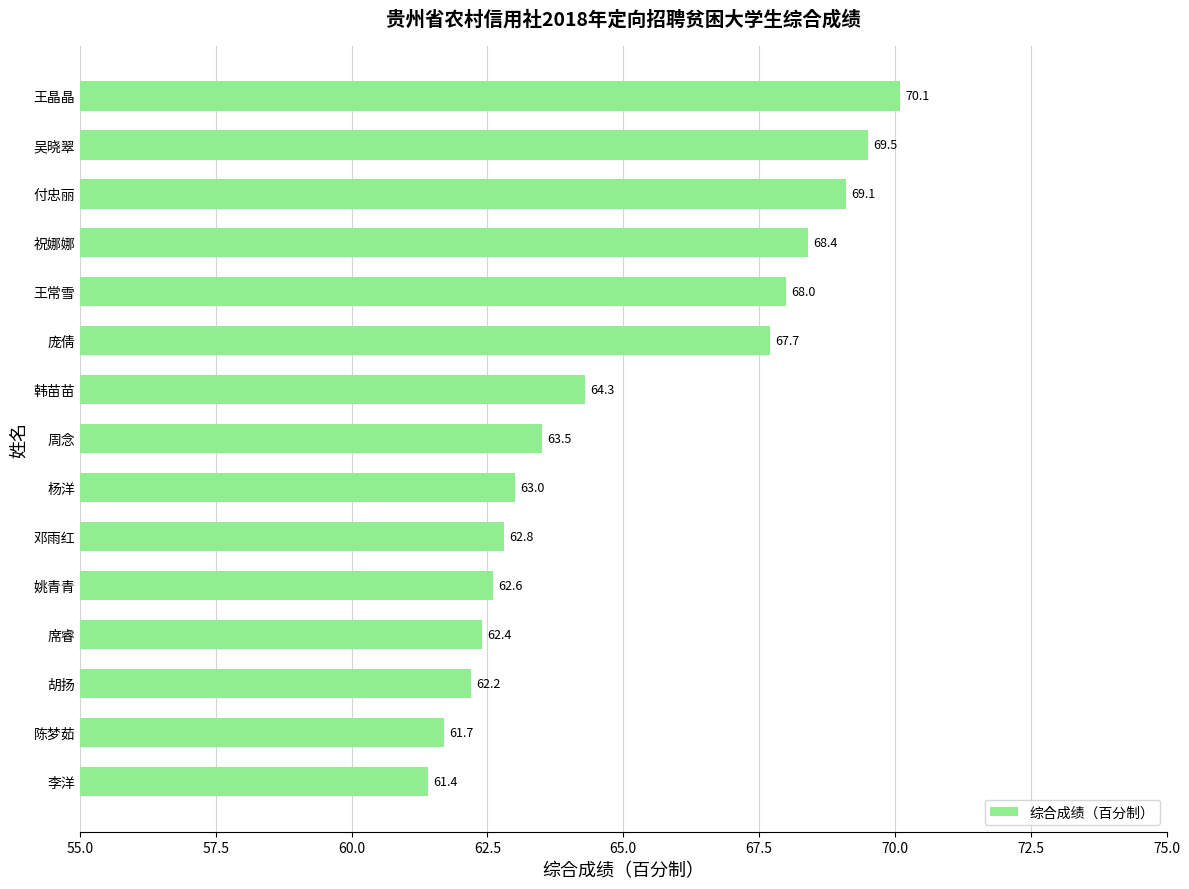

True or false: the data shows 27.8 at 吴晓翠.

False